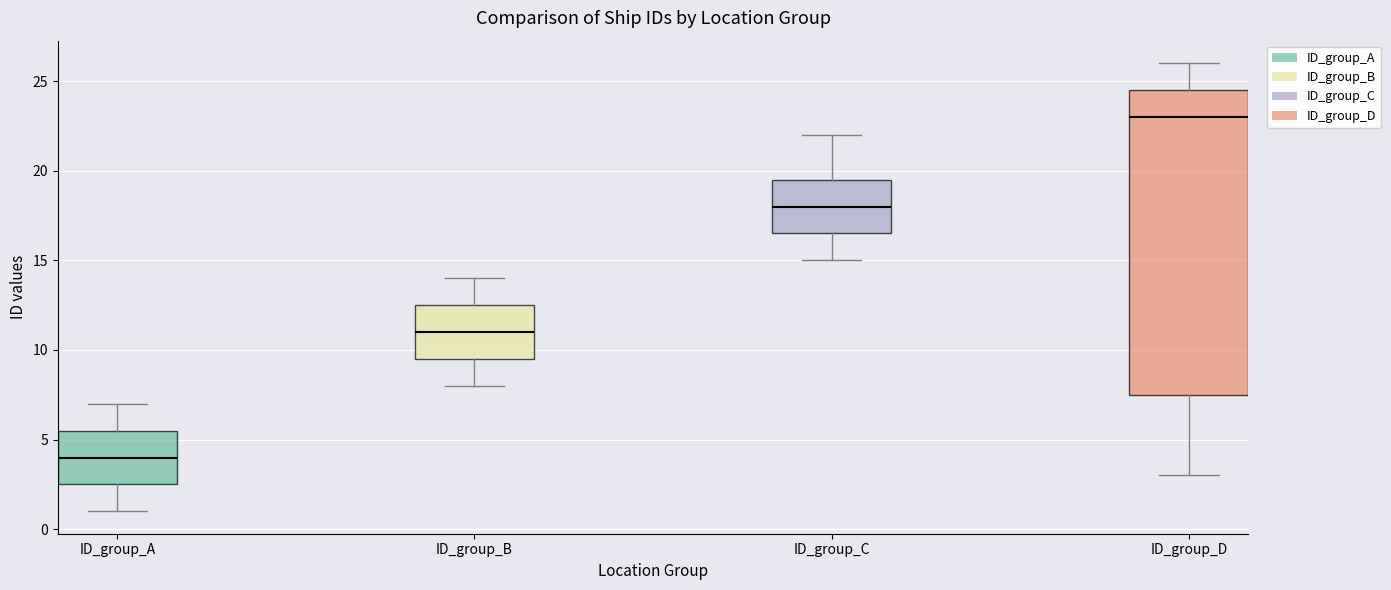

Which box is the tallest, from its lower edge to its upper edge?

ID_group_D